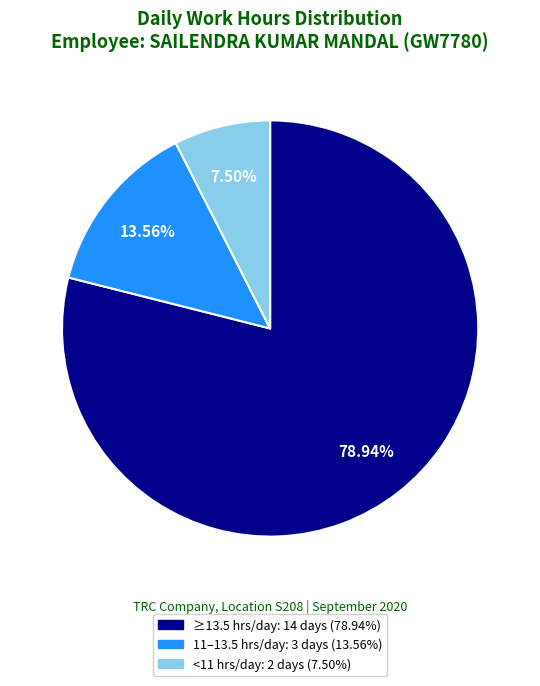

Does any single category account for the majority?

Yes